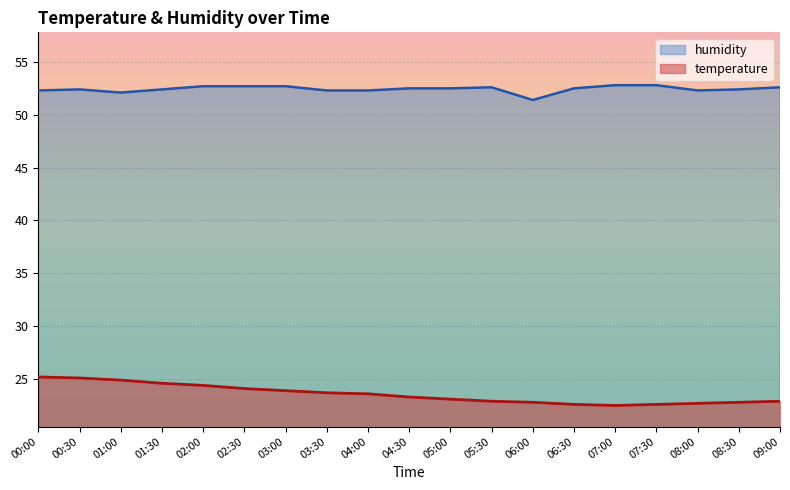

Between 01:00 and 06:30, which is larger?

01:00